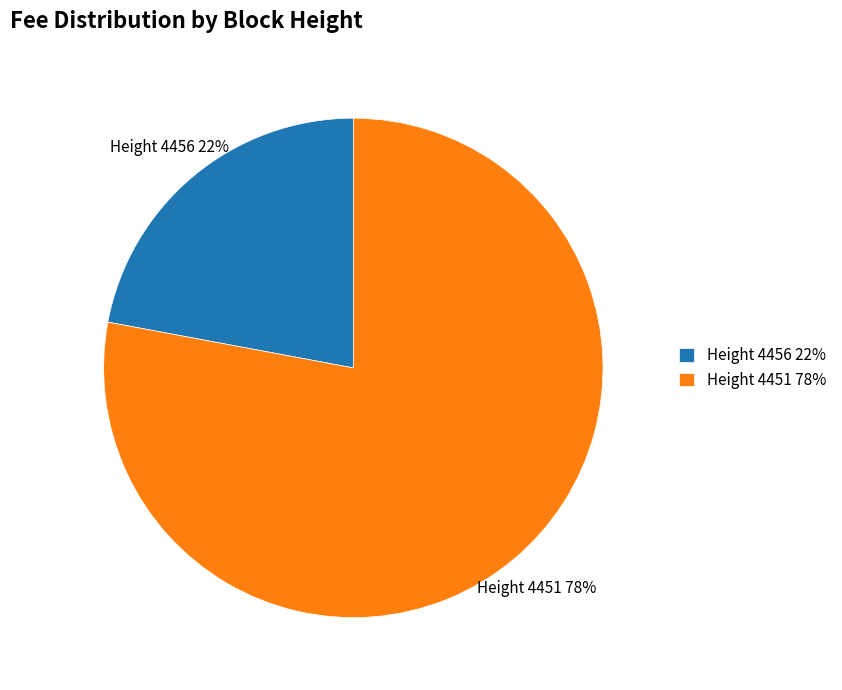

Which category has the smallest portion of the pie?

Height 4456 22%